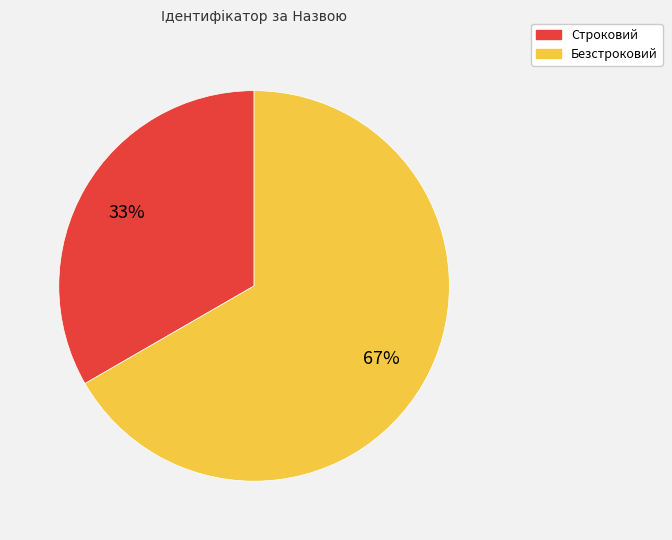

True or false: Безстроковий accounts for 67% of the total.

True